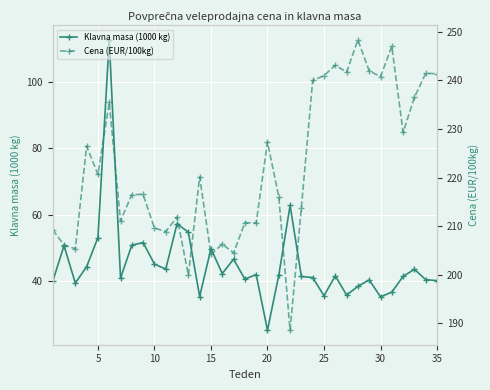

In Klavna masa (1000 kg), how many points are higher than both neighbors (excluding endpoints)?

11